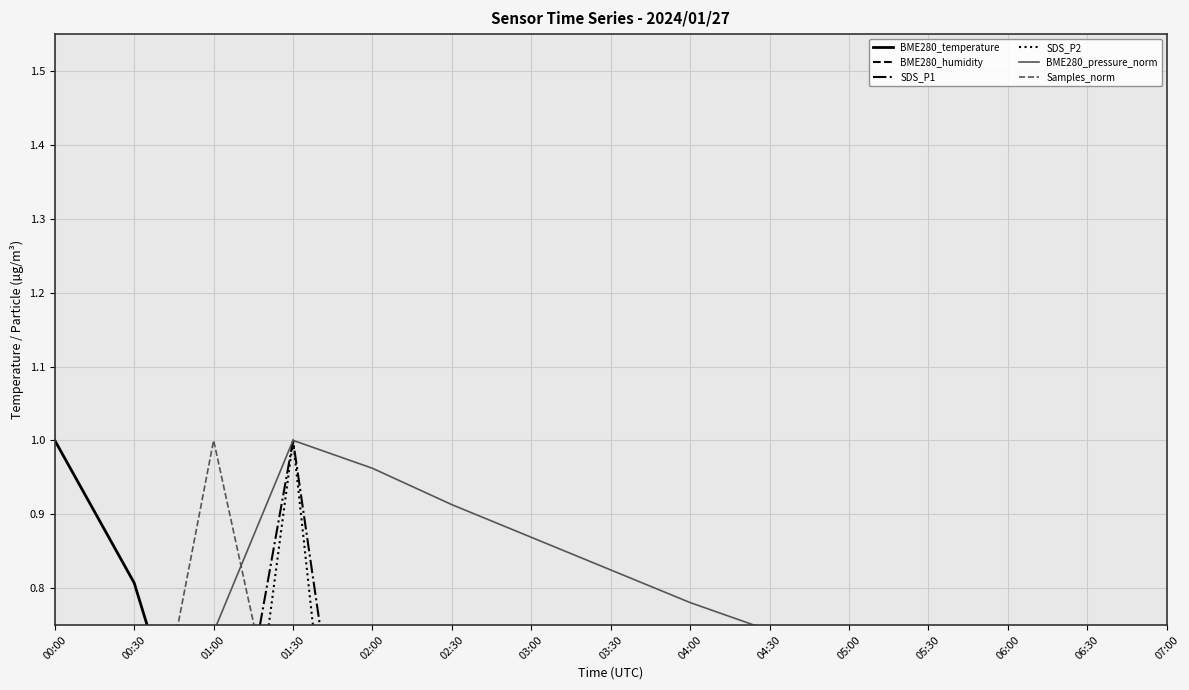

What is the sum of all SDS_P2 values?

3.8